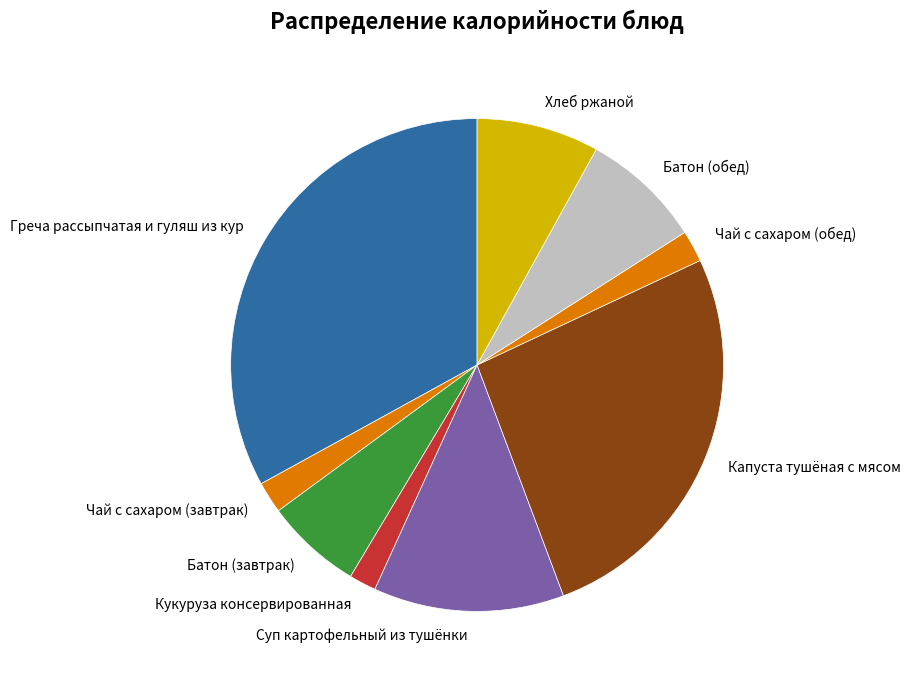

Does Кукуруза консервированная account for over 50% of the chart?

No